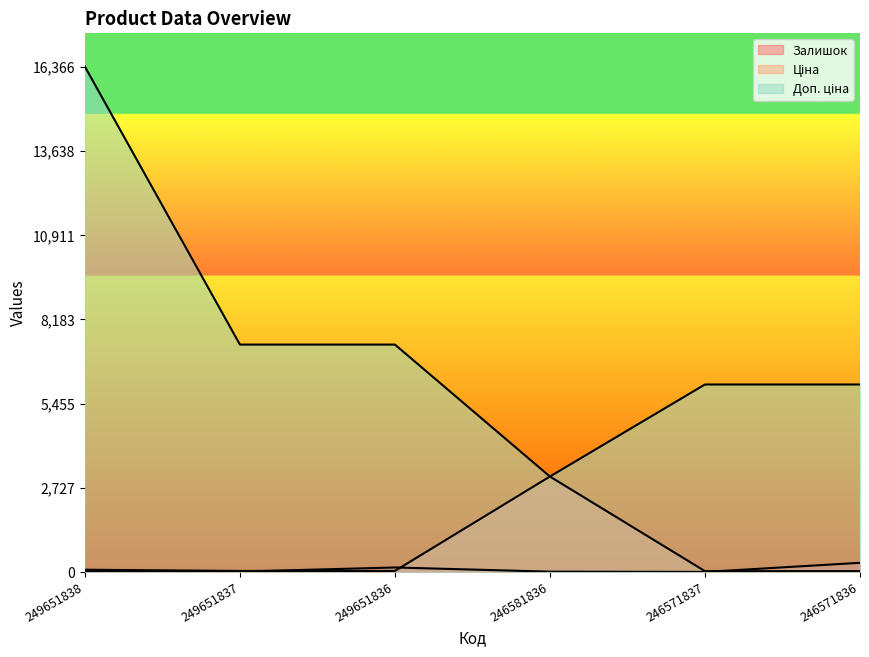

At which category does Залишок reach its first local valley?

249651837